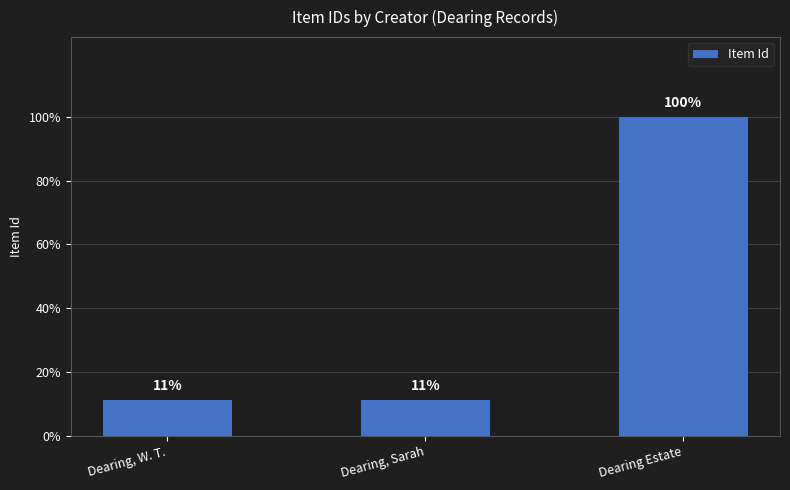

Is it true that the value at Dearing, W. T. is 969?

False